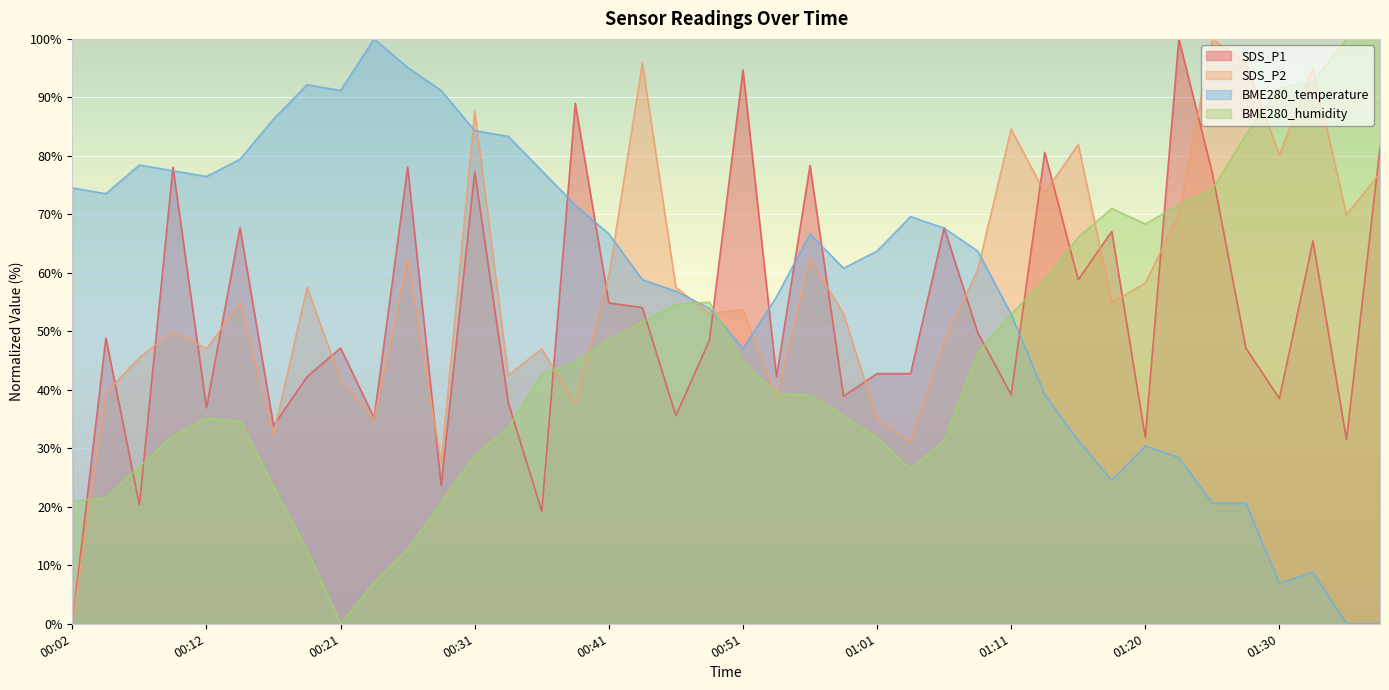

At which label does BME280_humidity reach its peak?

01:35